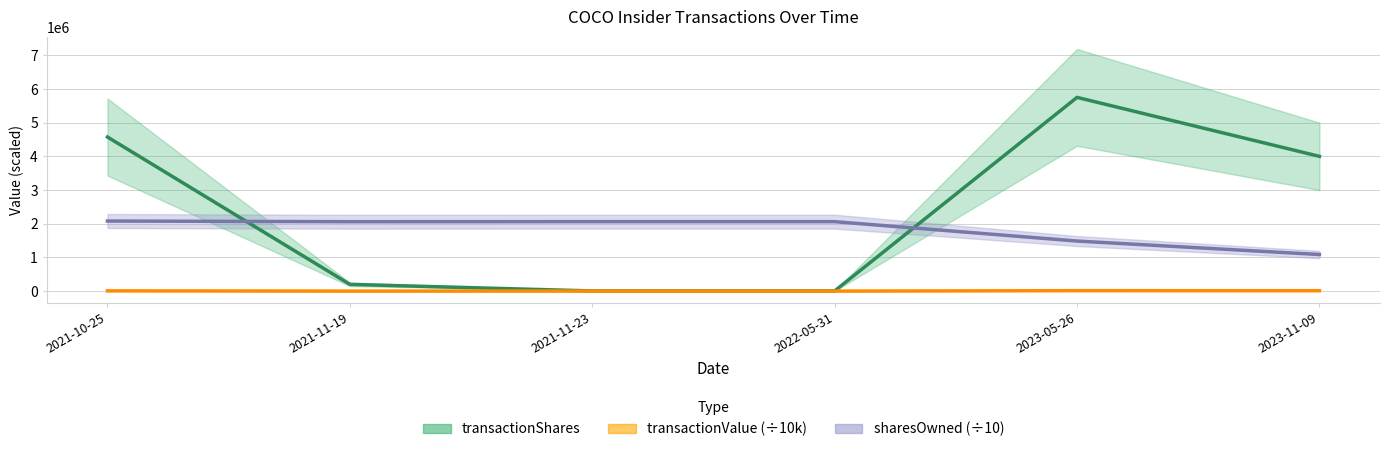

What is the difference between the transactionShares values at 2023-05-26 and 2021-11-23?

5745334.0